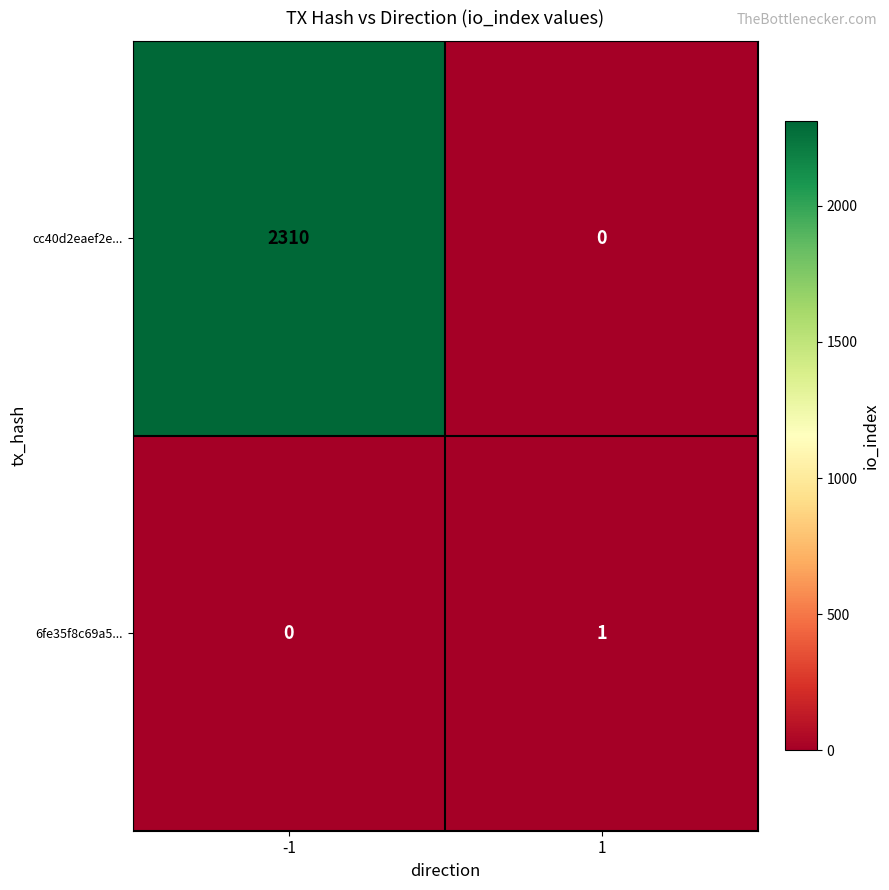

True or false: 6fe35f8c69a5... has a value of 0 at 1.

False